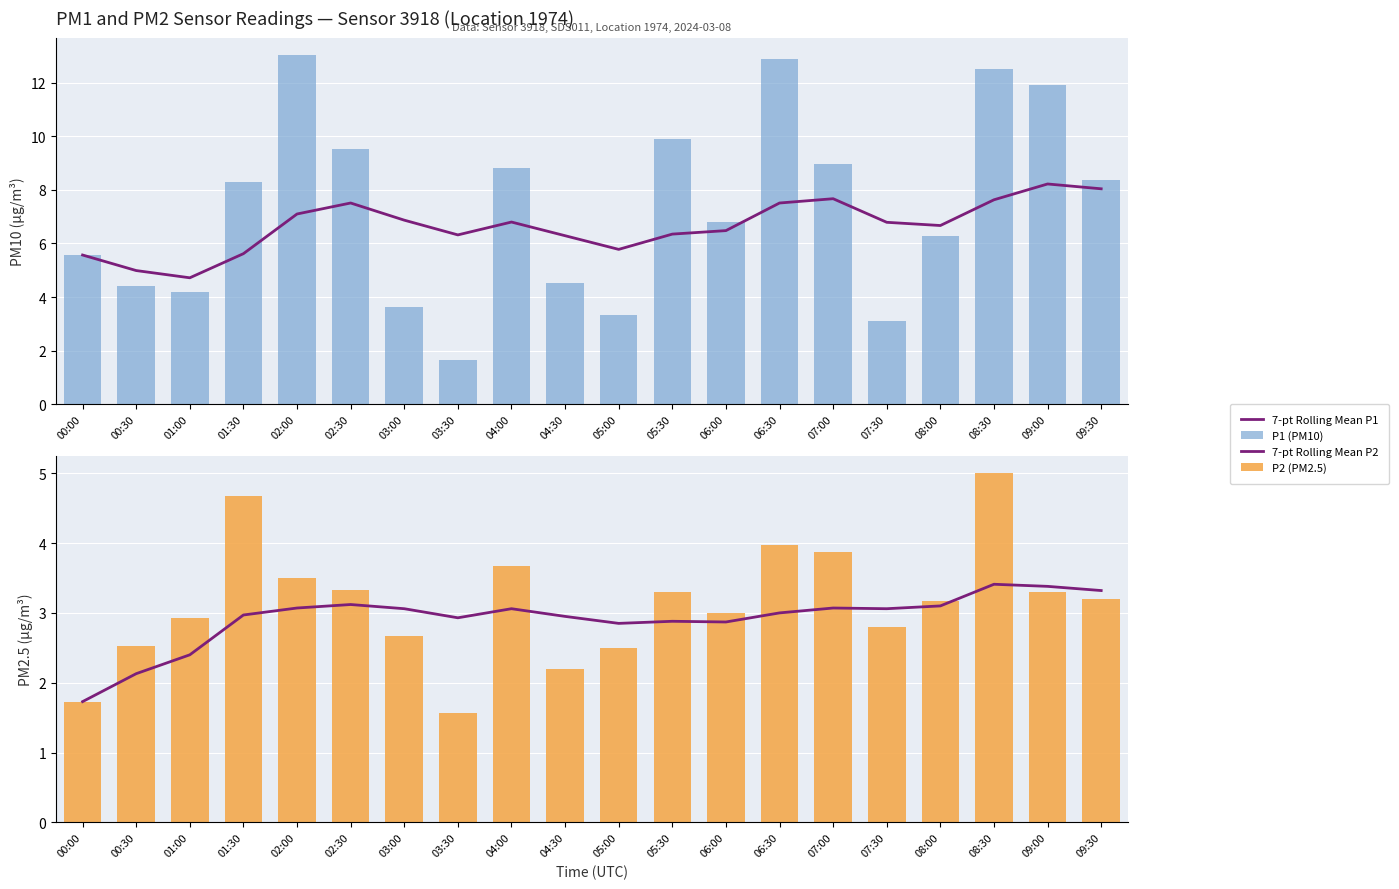

What is the difference between the maximum and second lowest values in the P1 (PM10) series?

9.9